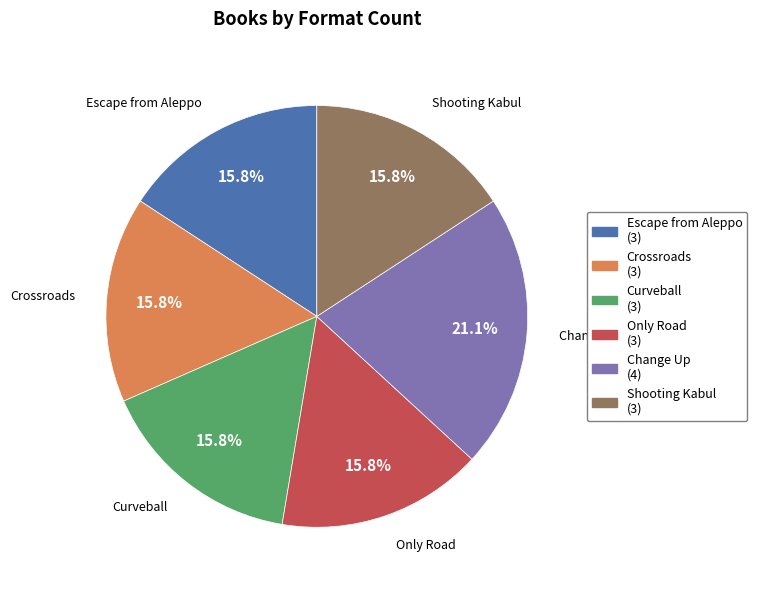

What percentage do Escape from Aleppo (3) and Crossroads (3) together represent?

31.6%